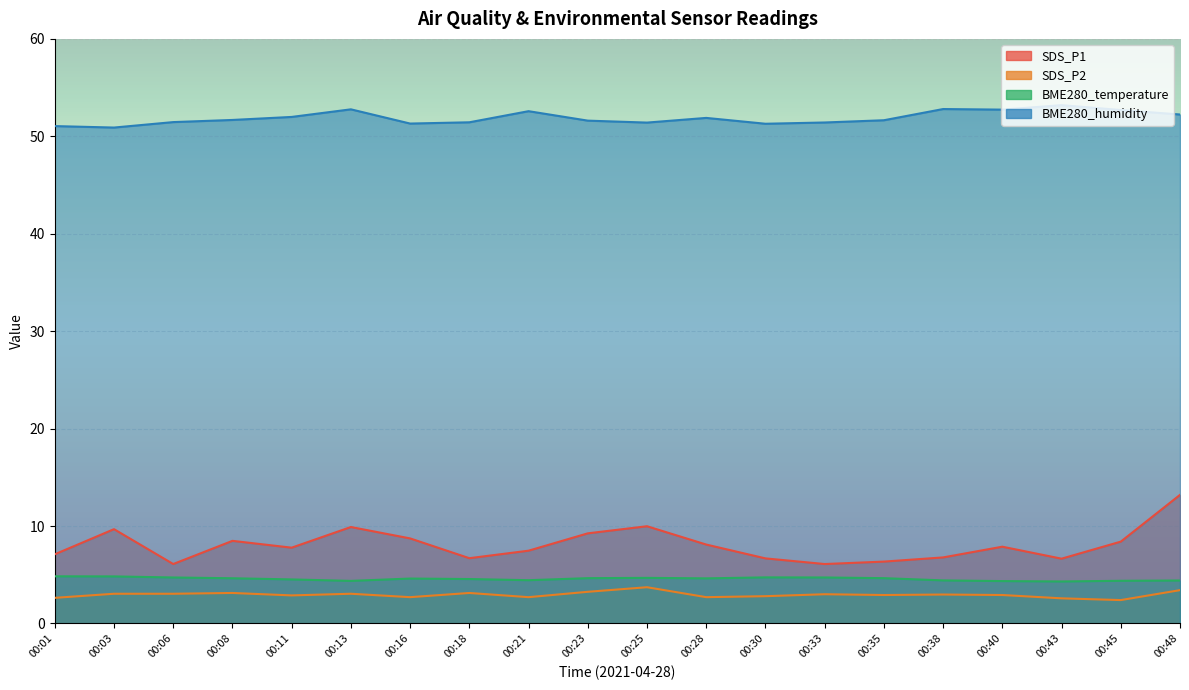

What is the difference between the SDS_P2 values at 00:08 and 00:21?

0.4